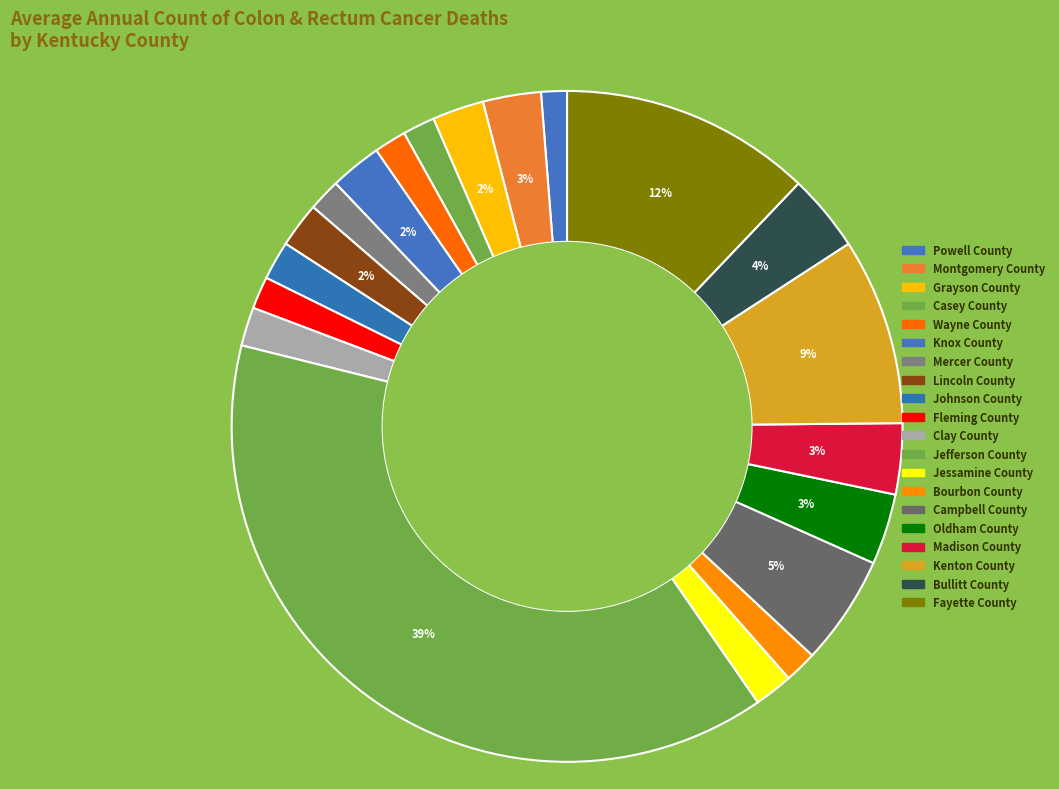

To the nearest percent, what is the combined percentage of Powell County and Fayette County?

13%